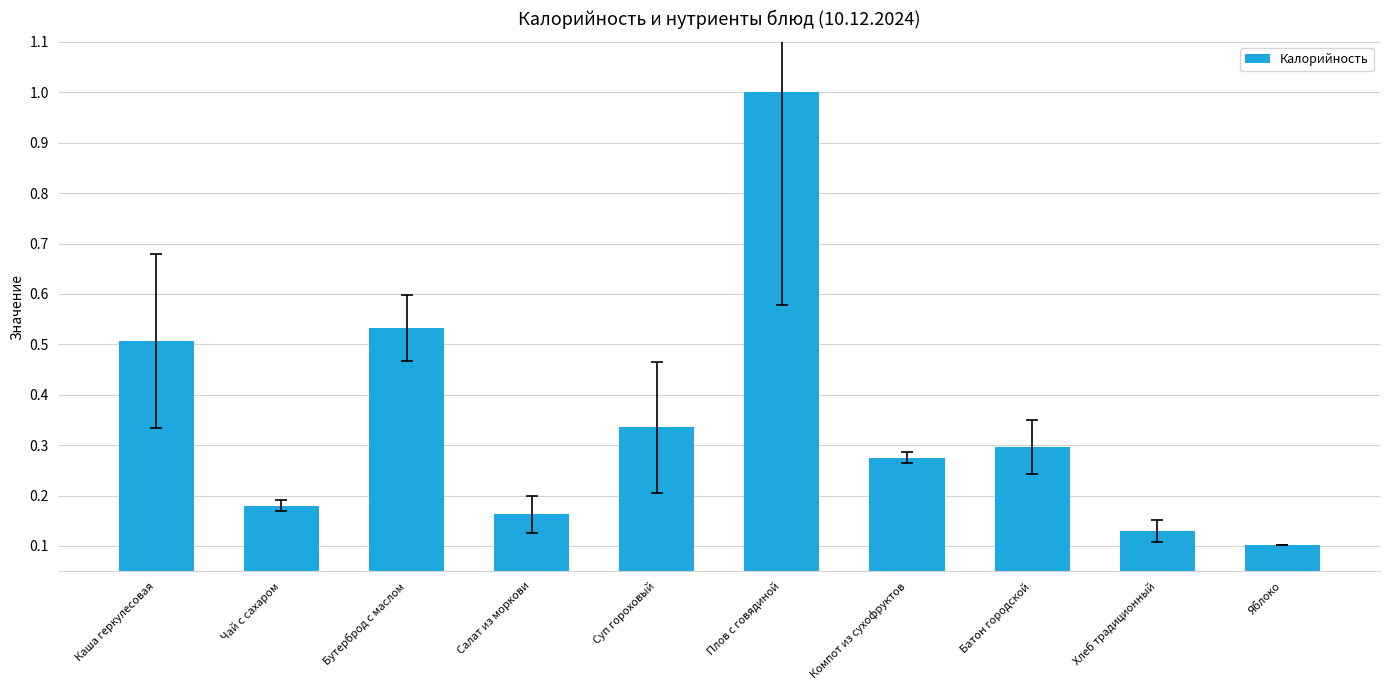

What is the value of the 6th bar from the left?

1.0